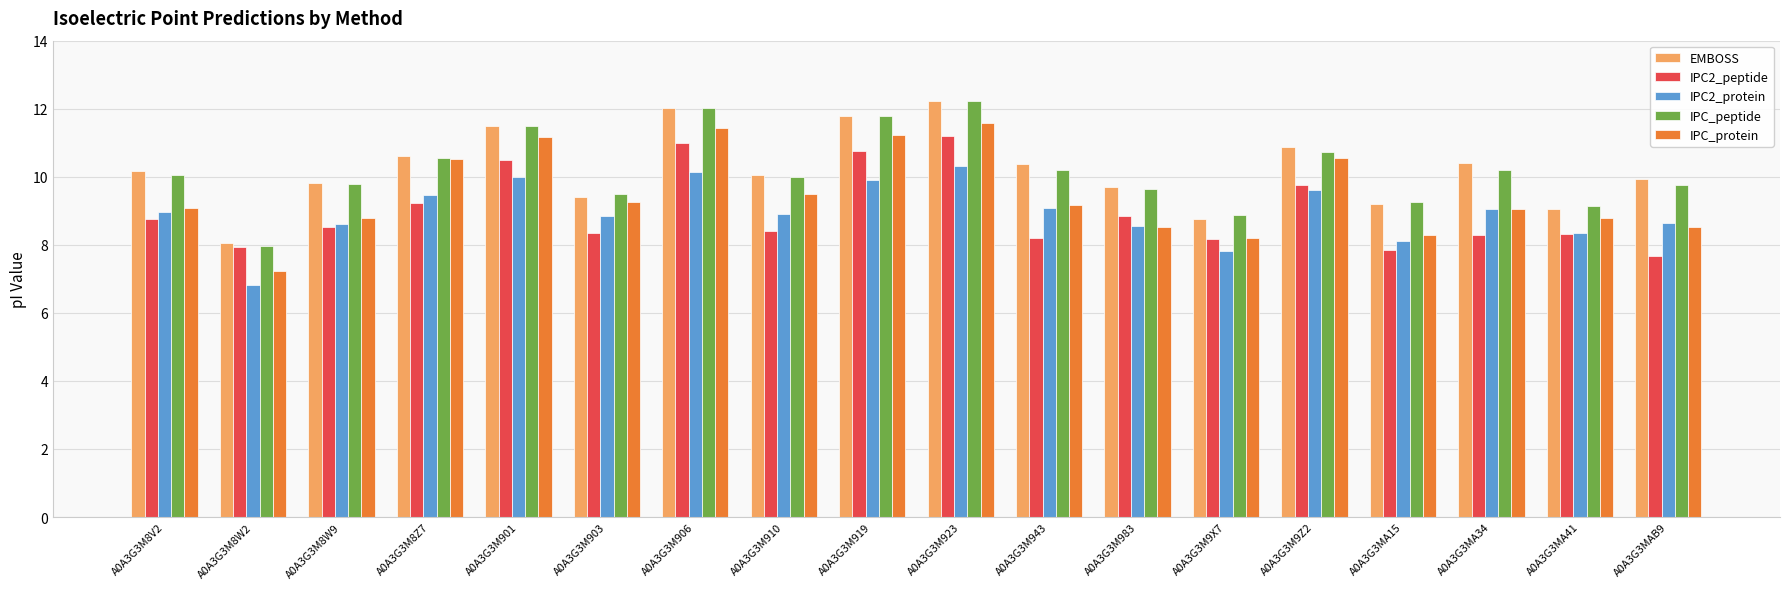

What is the smallest value displayed?

6.8